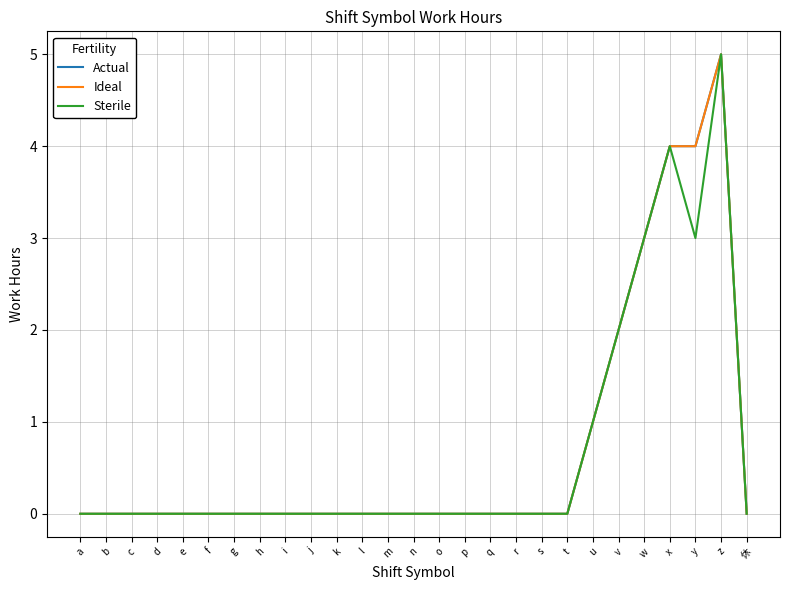

What is the sum of all Sterile values?

18